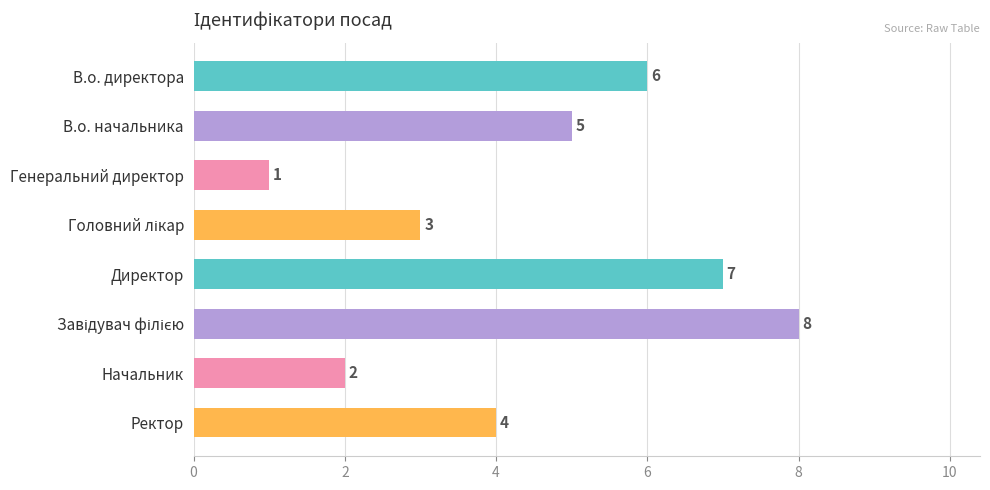

True or false: the data shows 12 at Директор.

False